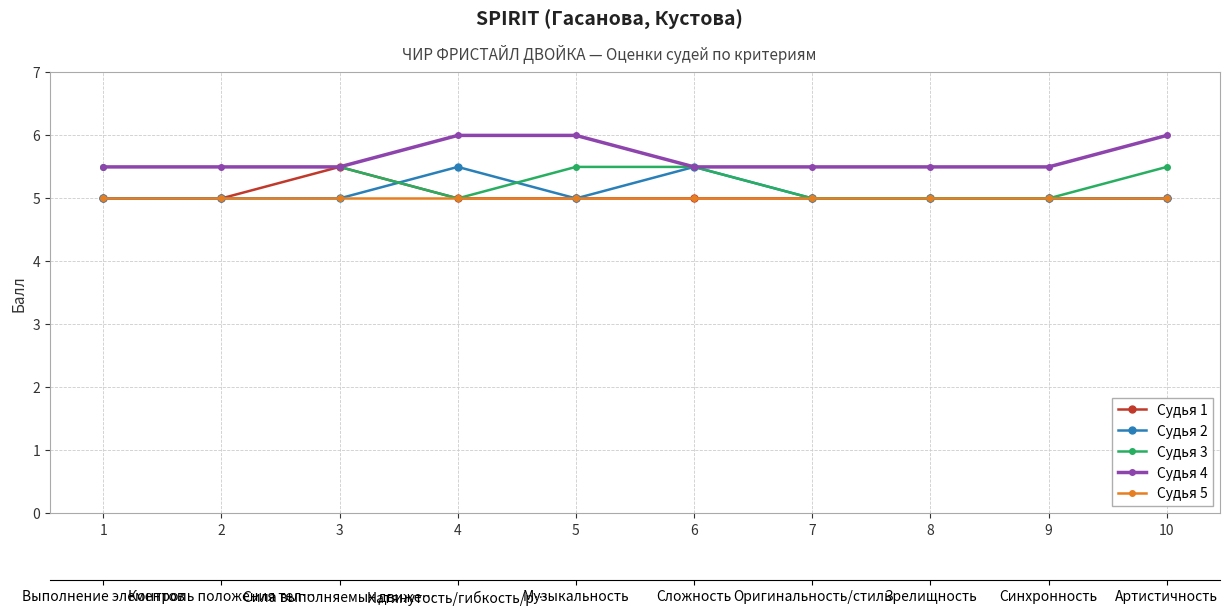

Read the Судья 4 value at 2.

5.5